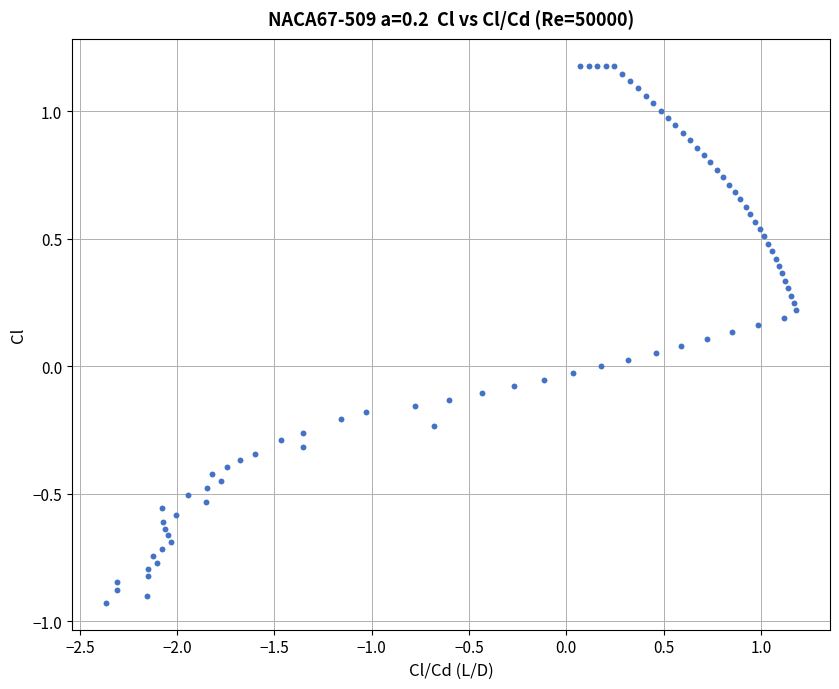

What is the range of X values (max minus min)?

3.5